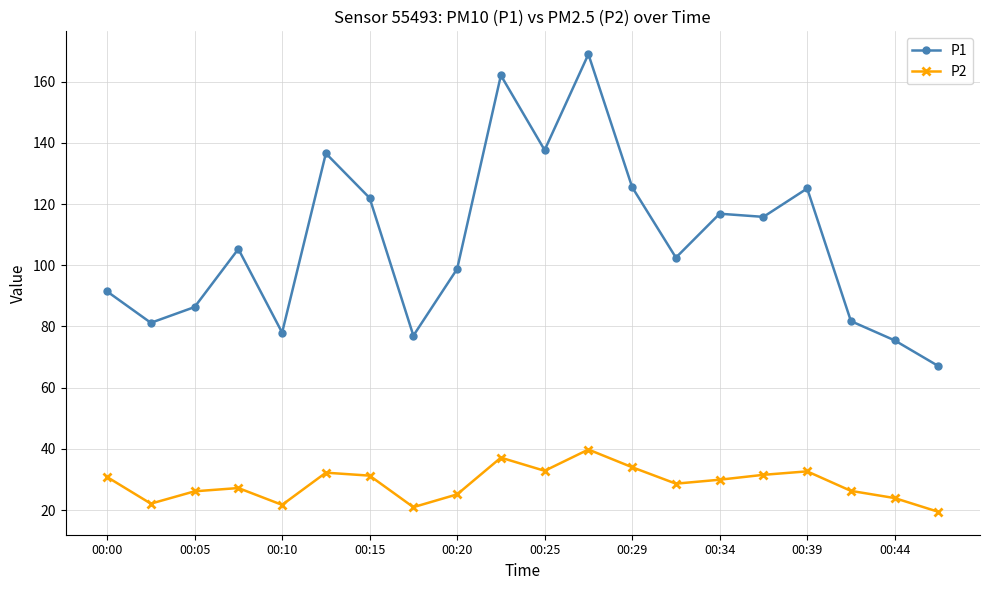

Is this an area chart (filled region under the line)?

No